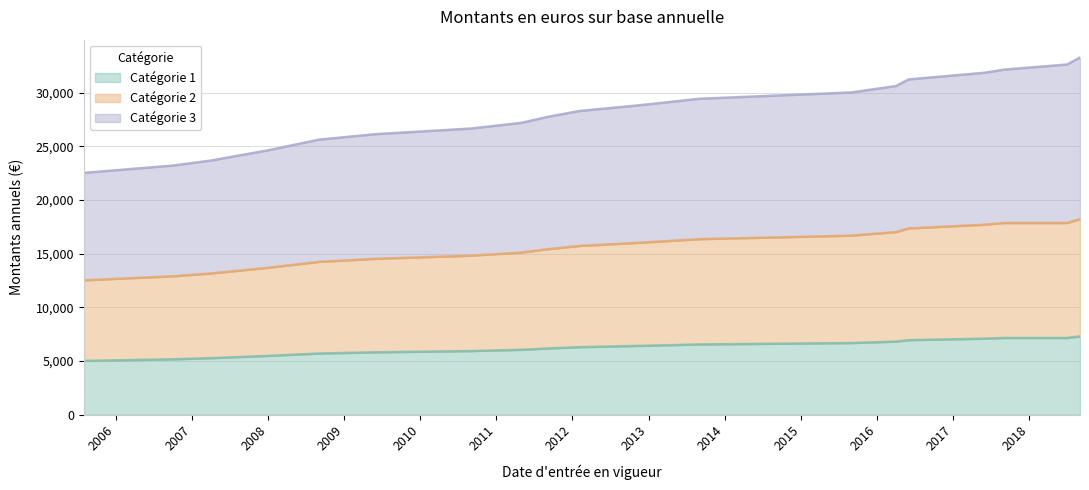

True or false: Catégorie 2 and Catégorie 3 cross at least once.

False